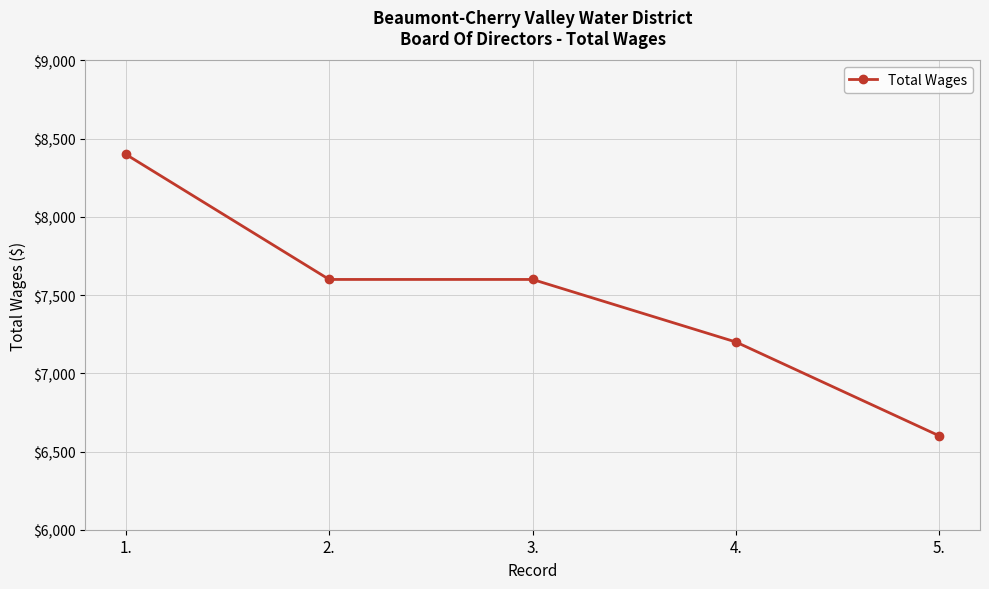

Which has a higher value, 3. or 4.?

3.